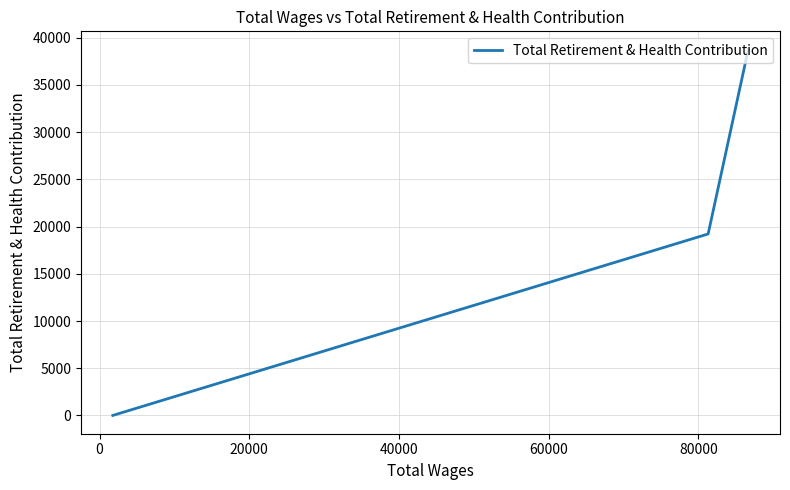

What is the difference between the maximum and minimum values?

38745